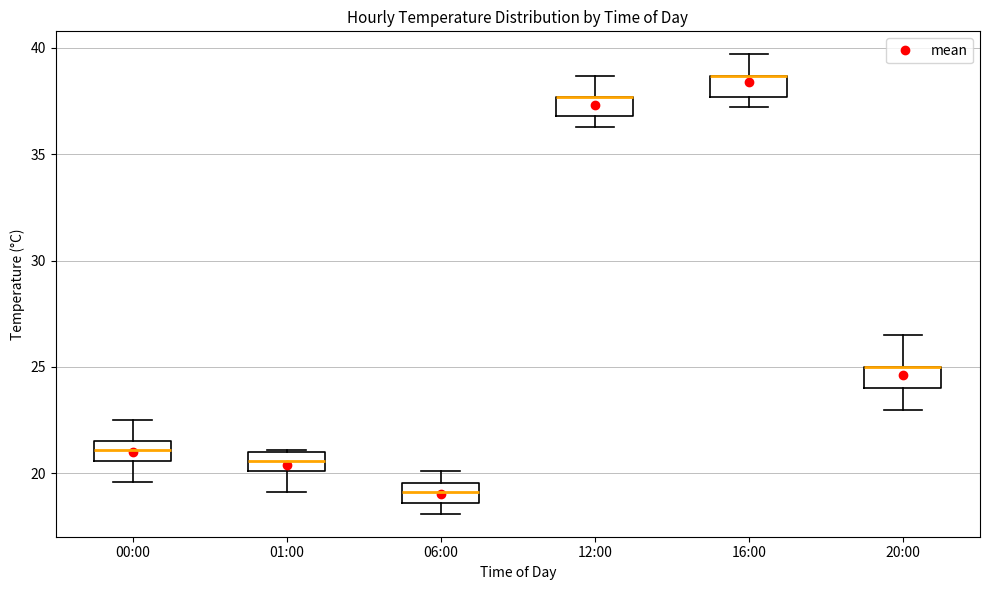

Where does the upper whisker of the box for 06:00 end on the y-axis? The values are not printed on the chart, so give them approximately, as read against the axis.

20.0